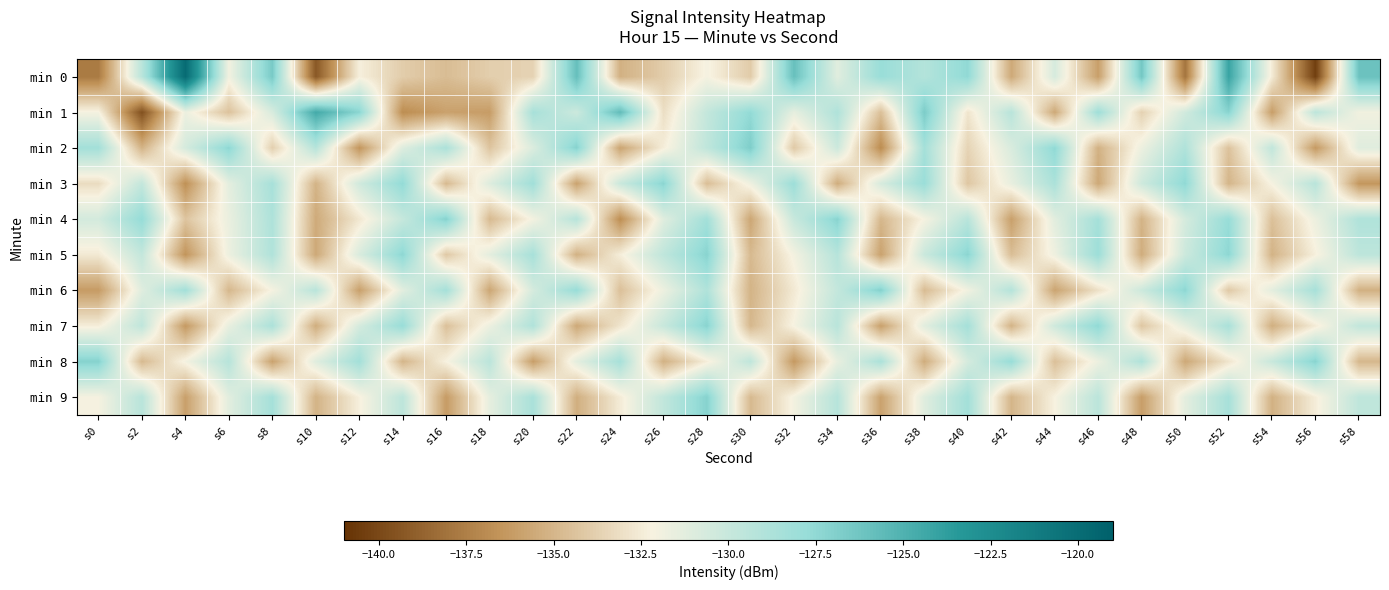

Reading right to left, transcribe all the data shown in this chart.

min 0: s58=-126.1	s56=-140.4	s54=-132.5	s52=-124.2	s50=-138.0	s48=-126.4	s46=-136.0	s44=-130.7	s42=-135.6	s40=-127.5	s38=-129.1	s36=-127.9	s34=-131.1	s32=-125.9	s30=-134.0	s28=-132.1	s26=-133.9	s24=-135.2	s22=-125.9	s20=-133.6	s18=-133.9	s16=-134.7	s14=-133.9	s12=-132.3	s10=-139.3	s8=-126.6	s6=-131.9	s4=-119.9	s2=-129.3	s0=-137.7
min 1: s58=-131.9	s56=-129.5	s54=-136.1	s52=-127.2	s50=-130.4	s48=-133.7	s46=-128.1	s44=-135.6	s42=-129.3	s40=-132.8	s38=-126.7	s36=-134.5	s34=-128.9	s32=-131.4	s30=-127.6	s28=-129.8	s26=-133.1	s24=-125.7	s22=-130.2	s20=-128.5	s18=-136.2	s16=-135.9	s14=-136.9	s12=-127.3	s10=-124.5	s8=-130.8	s6=-134.4	s4=-131.7	s2=-139.6	s0=-132.1
min 2: s58=-131.1	s56=-136.3	s54=-129.7	s52=-134.4	s50=-128.9	s48=-131.7	s46=-135.2	s44=-127.5	s42=-130.8	s40=-133.6	s38=-128.4	s36=-136.9	s34=-130.2	s32=-134.1	s30=-126.8	s28=-129.6	s26=-132.4	s24=-135.8	s22=-127.1	s20=-130.9	s18=-134.3	s16=-128.7	s14=-131.0	s12=-136.5	s10=-129.2	s8=-133.8	s6=-127.4	s4=-130.6	s2=-135.1	s0=-128.3
min 3: s58=-136.4	s56=-129.3	s54=-132.1	s52=-135.0	s50=-127.5	s48=-130.3	s46=-135.6	s44=-128.7	s42=-131.5	s40=-134.2	s38=-127.9	s36=-130.7	s34=-135.4	s32=-128.0	s30=-131.8	s28=-134.6	s26=-127.3	s24=-130.1	s22=-135.9	s20=-128.2	s18=-131.0	s16=-134.8	s14=-127.6	s12=-130.4	s10=-135.1	s8=-128.5	s6=-131.3	s4=-136.7	s2=-129.8	s0=-133.2
min 4: s58=-128.9	s56=-131.7	s54=-134.5	s52=-127.8	s50=-130.6	s48=-135.1	s46=-128.4	s44=-131.2	s42=-136.0	s40=-129.3	s38=-132.1	s36=-134.9	s34=-127.2	s32=-130.0	s30=-135.7	s28=-128.3	s26=-131.1	s24=-136.8	s22=-129.2	s20=-132.0	s18=-134.8	s16=-127.1	s14=-129.9	s12=-132.7	s10=-135.5	s8=-128.8	s6=-131.6	s4=-134.3	s2=-127.7	s0=-130.5
min 5: s58=-129.5	s56=-132.3	s54=-135.1	s52=-127.4	s50=-130.2	s48=-135.4	s46=-128.0	s44=-131.8	s42=-134.6	s40=-127.3	s38=-130.1	s36=-135.9	s34=-129.2	s32=-132.0	s30=-134.8	s28=-127.2	s26=-129.6	s24=-132.4	s22=-135.2	s20=-128.5	s18=-131.3	s16=-134.1	s14=-127.4	s12=-130.8	s10=-135.6	s8=-128.9	s6=-131.7	s4=-136.5	s2=-129.8	s0=-132.6
min 6: s58=-135.2	s56=-128.5	s54=-131.3	s52=-134.1	s50=-127.4	s48=-130.2	s46=-133.0	s44=-135.8	s42=-129.1	s40=-131.9	s38=-134.7	s36=-127.0	s34=-129.8	s32=-132.6	s30=-135.1	s28=-128.9	s26=-131.7	s24=-134.5	s22=-127.8	s20=-130.6	s18=-135.7	s16=-128.4	s14=-131.2	s12=-136.0	s10=-129.3	s8=-132.1	s6=-134.9	s4=-128.3	s2=-131.1	s0=-136.2
min 7: s58=-129.7	s56=-132.5	s54=-135.3	s52=-128.6	s50=-131.4	s48=-134.2	s46=-127.5	s44=-130.3	s42=-135.1	s40=-128.4	s38=-131.2	s36=-136.0	s34=-129.3	s32=-132.1	s30=-134.9	s28=-127.2	s26=-130.0	s24=-132.8	s22=-135.6	s20=-128.9	s18=-131.7	s16=-134.5	s14=-127.8	s12=-130.6	s10=-135.4	s8=-128.7	s6=-131.5	s4=-136.3	s2=-129.6	s0=-132.4
min 8: s58=-134.9	s56=-127.2	s54=-130.0	s52=-132.8	s50=-135.6	s48=-128.9	s46=-131.7	s44=-134.5	s42=-127.8	s40=-130.6	s38=-135.4	s36=-128.7	s34=-131.5	s32=-136.3	s30=-129.6	s28=-132.4	s26=-135.2	s24=-128.5	s22=-131.3	s20=-136.1	s18=-129.4	s16=-132.2	s14=-135.0	s12=-128.3	s10=-131.1	s8=-135.9	s6=-129.2	s4=-132.0	s2=-134.8	s0=-127.1
min 9: s58=-129.6	s56=-132.4	s54=-135.2	s52=-128.5	s50=-131.3	s48=-136.1	s46=-129.4	s44=-132.2	s42=-135.0	s40=-128.3	s38=-131.1	s36=-135.9	s34=-129.2	s32=-132.0	s30=-134.8	s28=-127.1	s26=-129.7	s24=-132.5	s22=-135.3	s20=-128.6	s18=-131.4	s16=-136.2	s14=-129.5	s12=-132.3	s10=-135.1	s8=-128.4	s6=-131.2	s4=-136.0	s2=-129.3	s0=-132.1